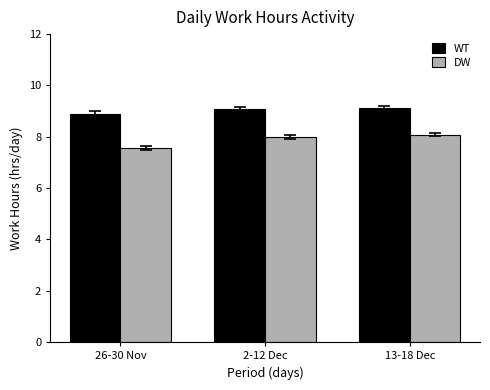

Rank the series by their maximum value, from lowest to highest.

DW, WT